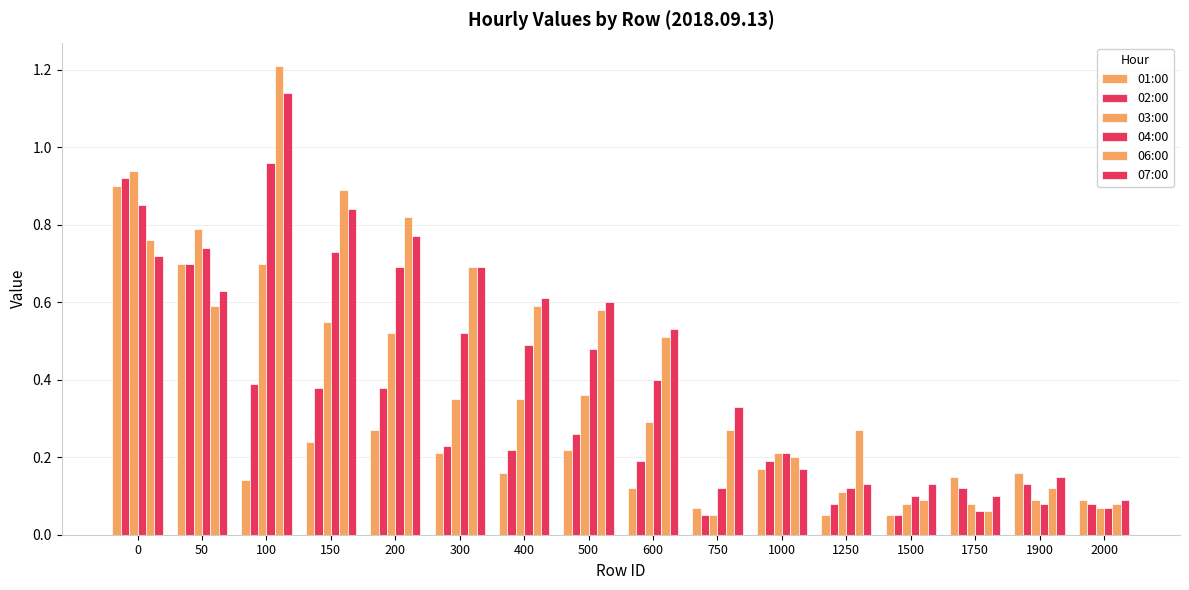

Rank the series by their maximum value, from highest to lowest.

06:00, 07:00, 04:00, 03:00, 02:00, 01:00